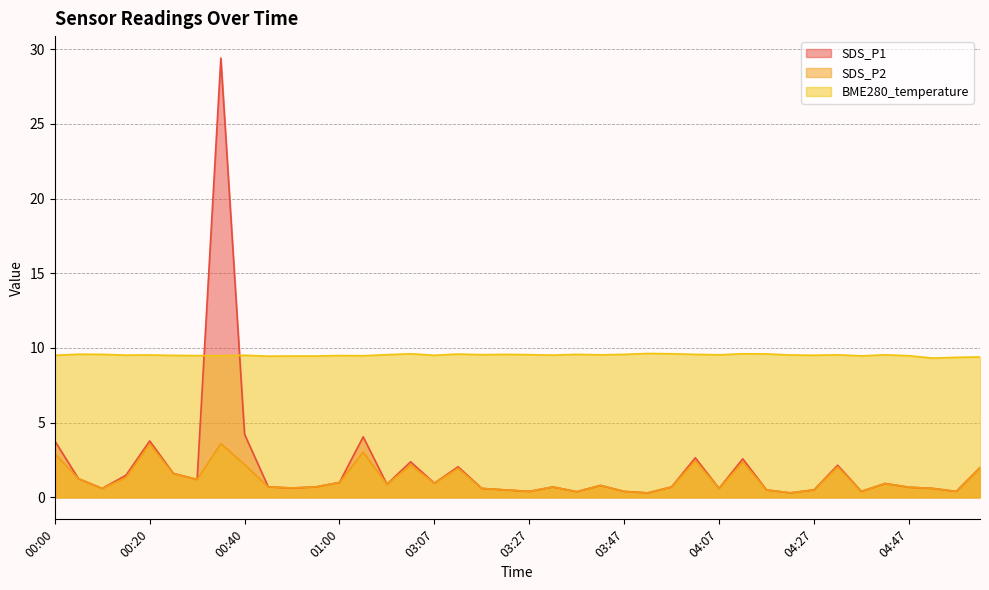

How many lines are shown in the chart?

3